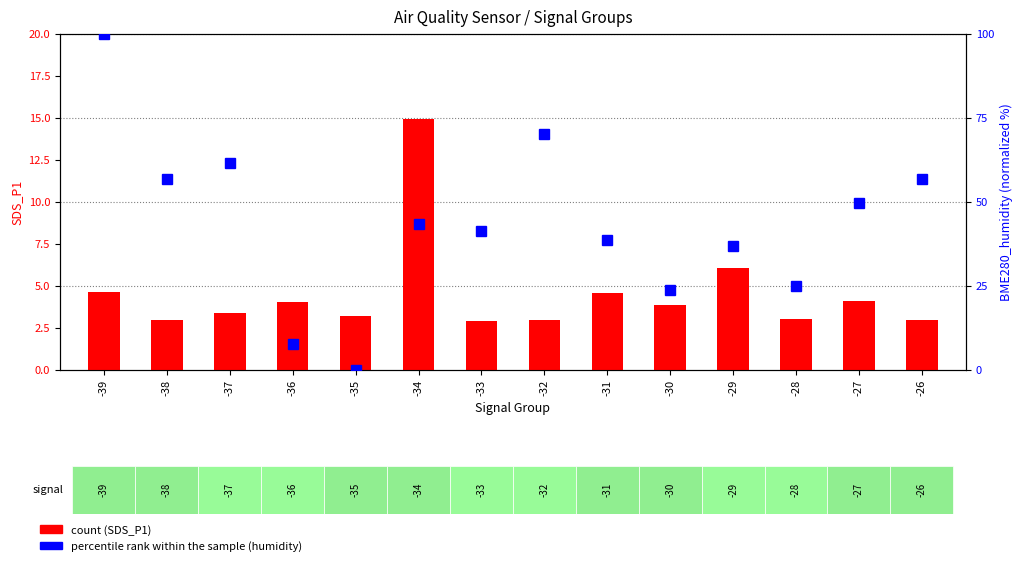

What is the value of the percentile rank within the sample bar at the 14th from the left?

56.7